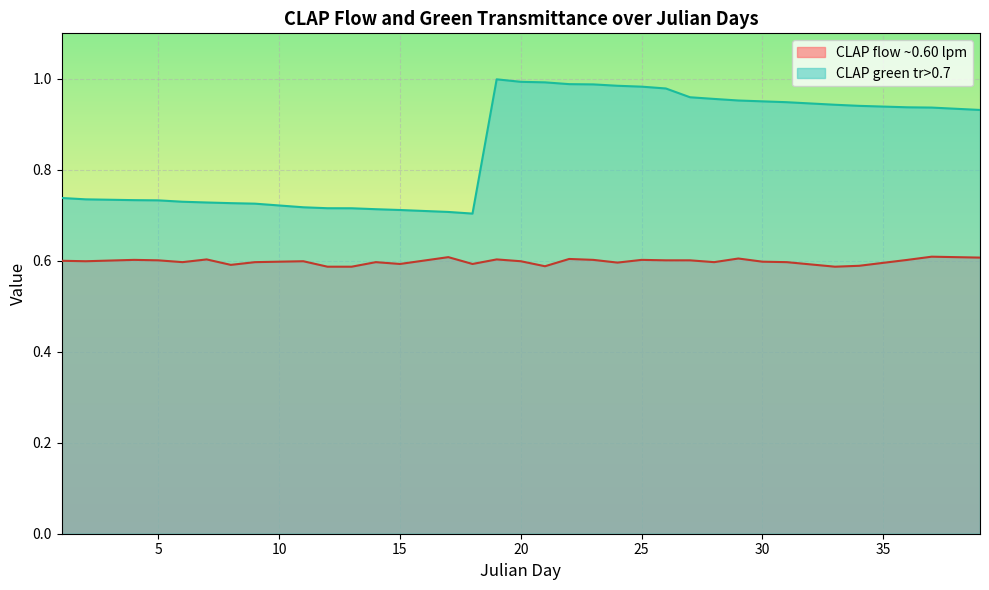

How many series are shown in this chart?

2